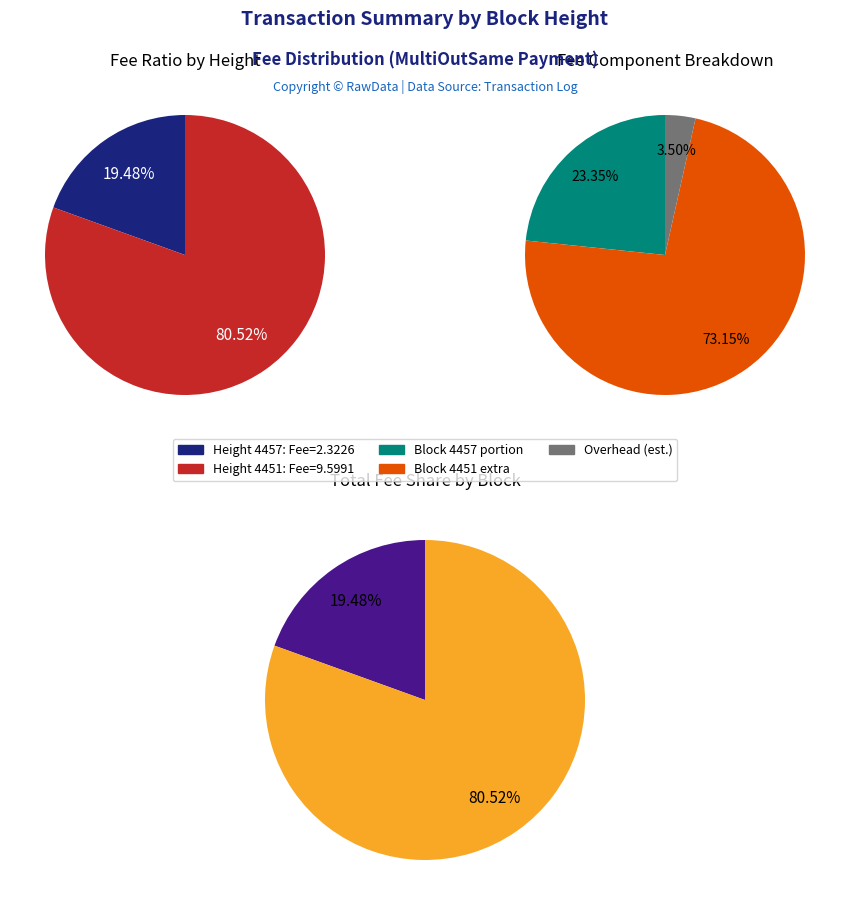

What is the largest slice in the pie chart?

4451